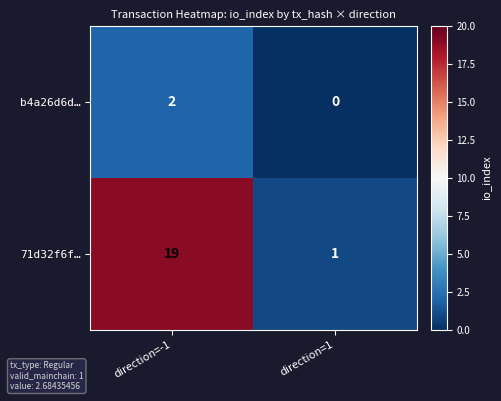

How many data points does each series have?

2